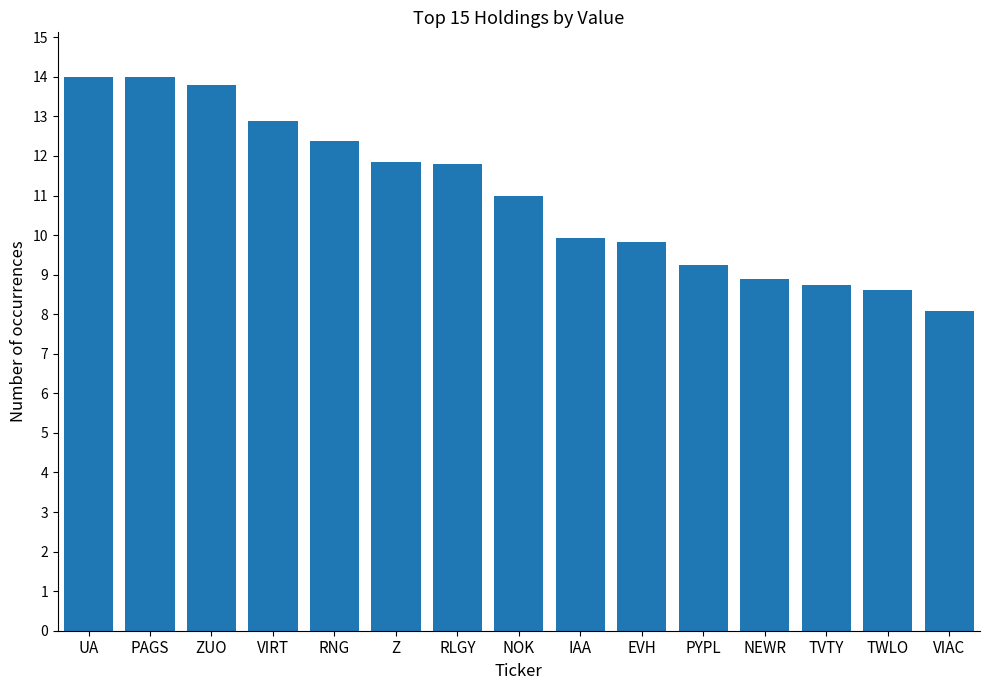

What is the maximum value shown in the chart?

14004000